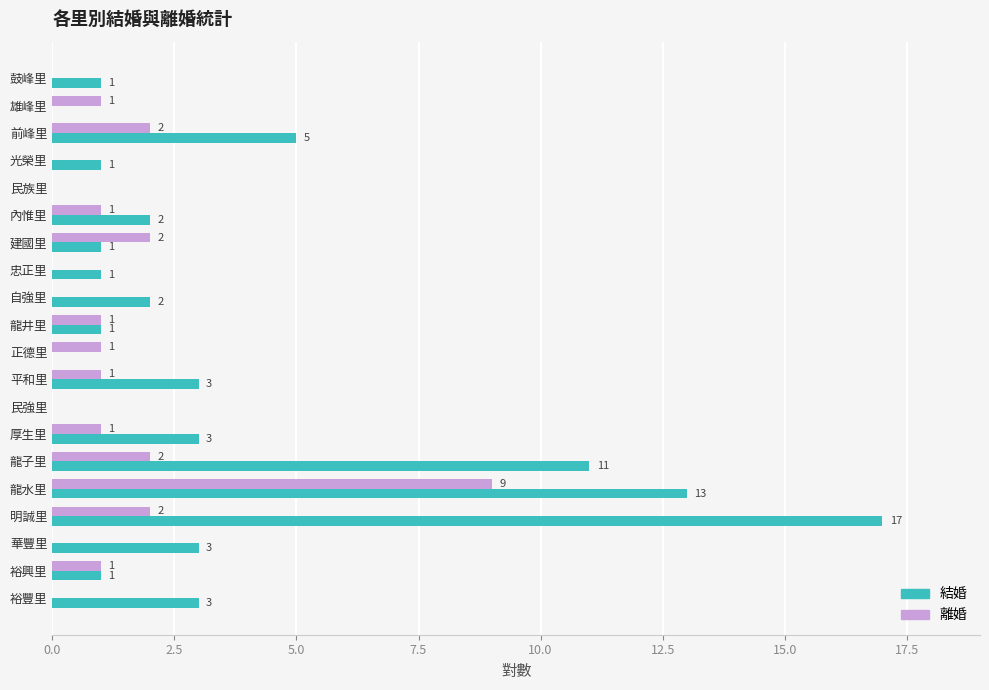

Which series has the largest total across all categories?

結婚